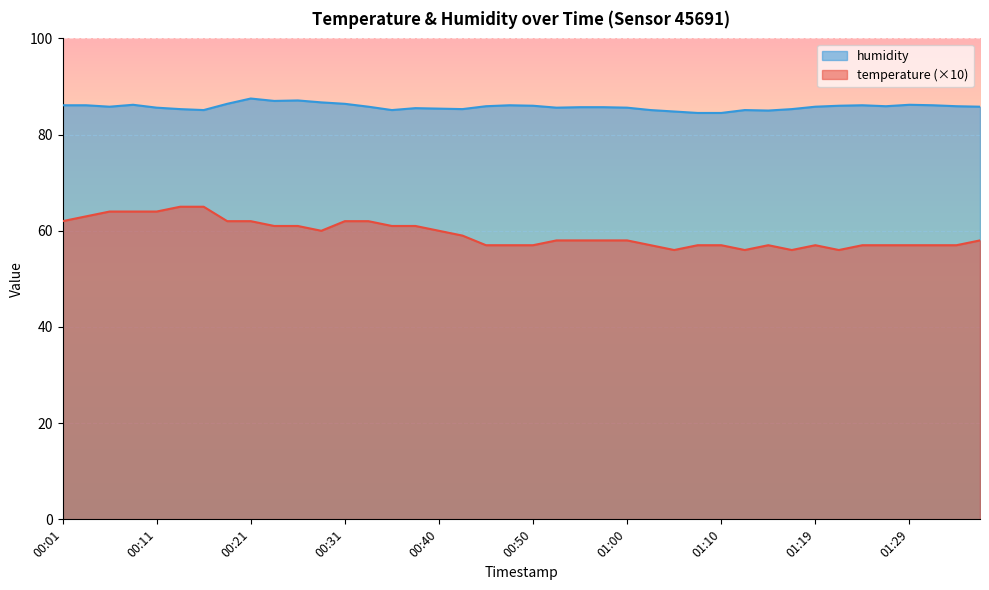

At which category does humidity reach its first local peak?

00:09